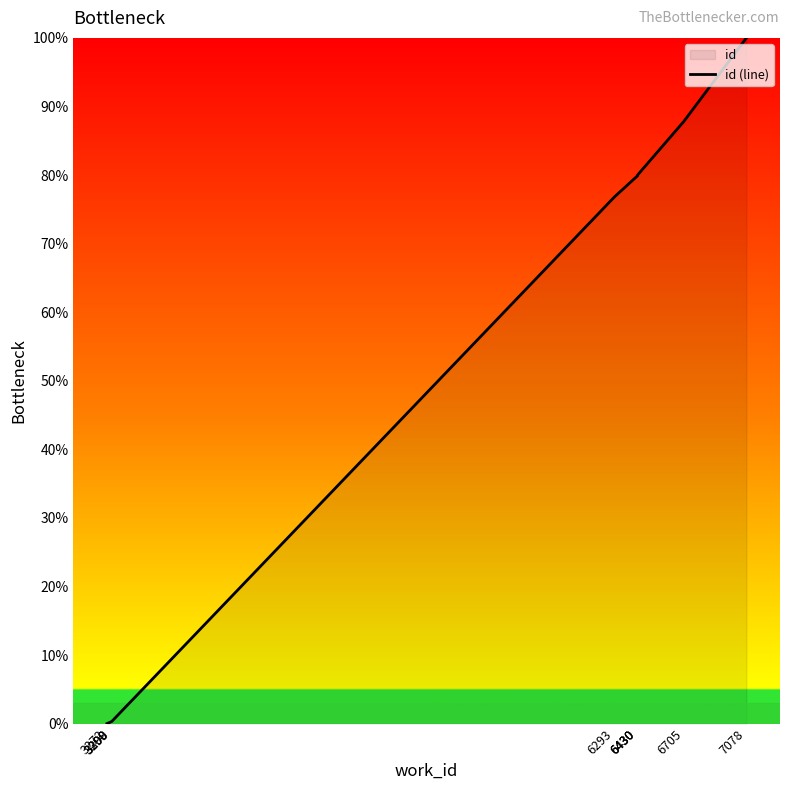

True or false: the data shows 112.9 at 6430.

False